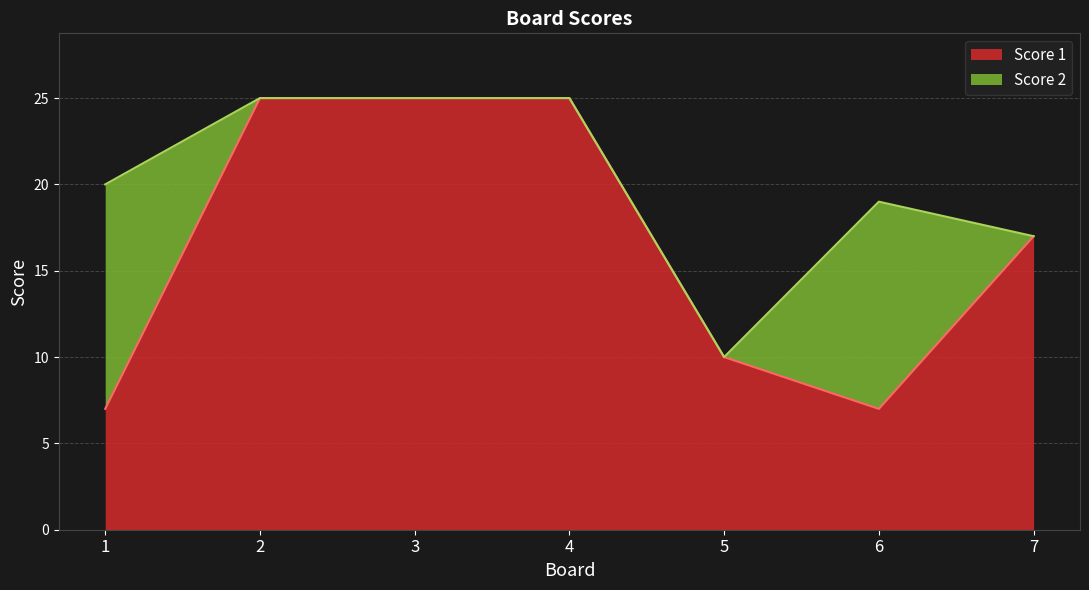

Does the chart display data point markers on the line(s)?

No